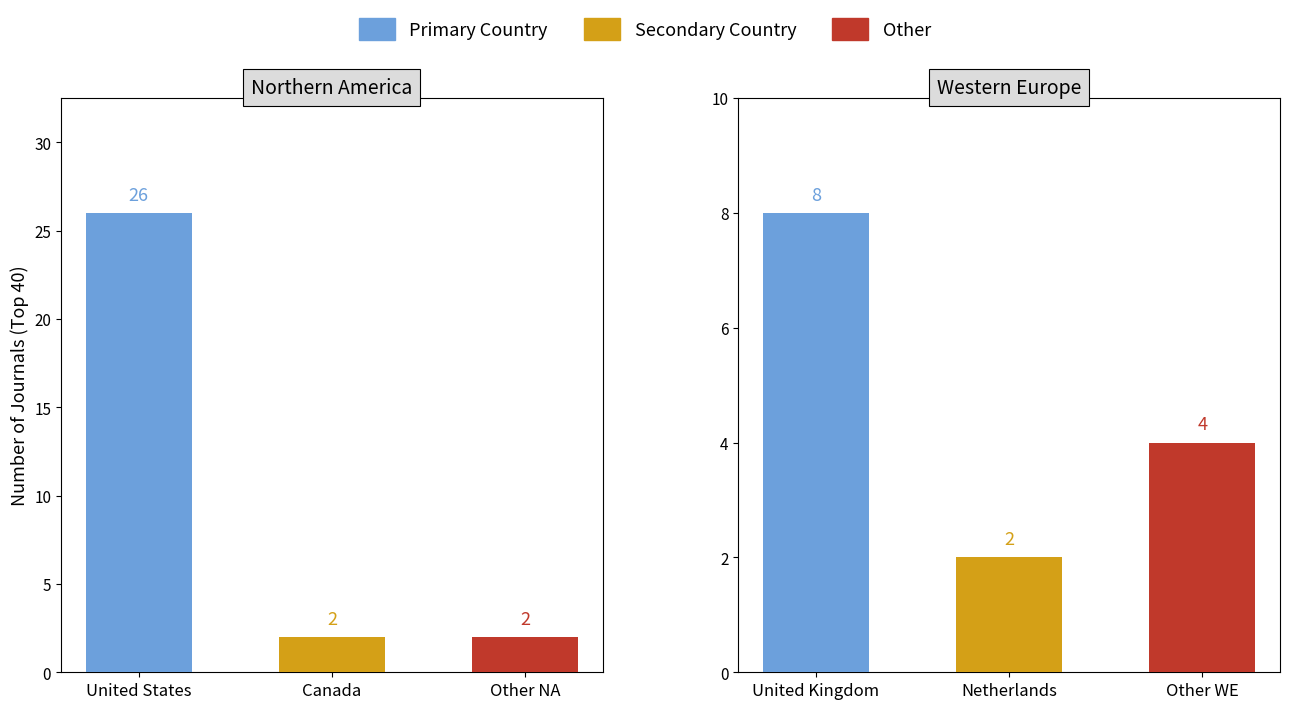

Which label corresponds to the smallest value in the chart?

Western Europe